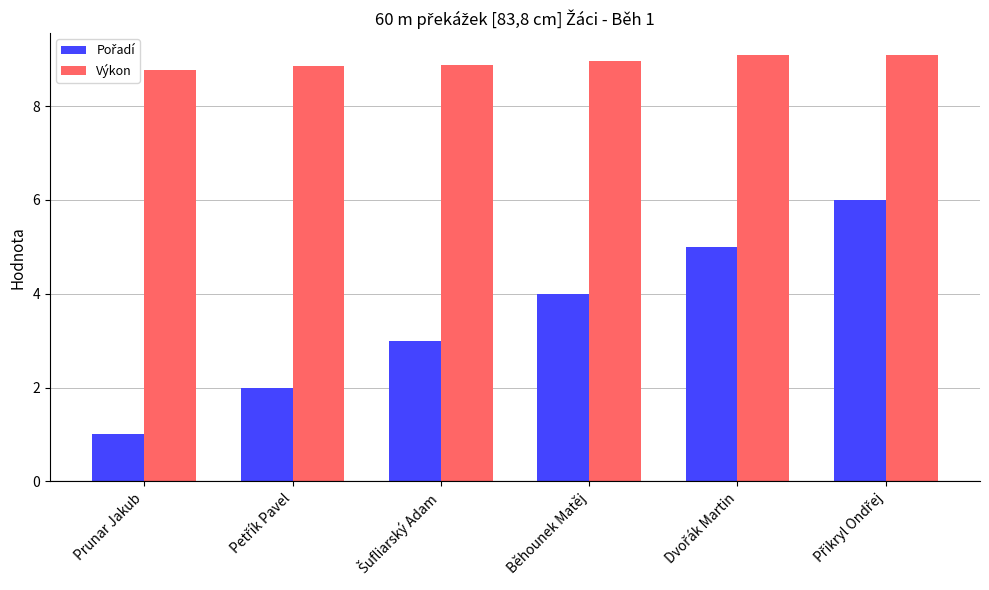

Does the chart contain stacked bars?

No